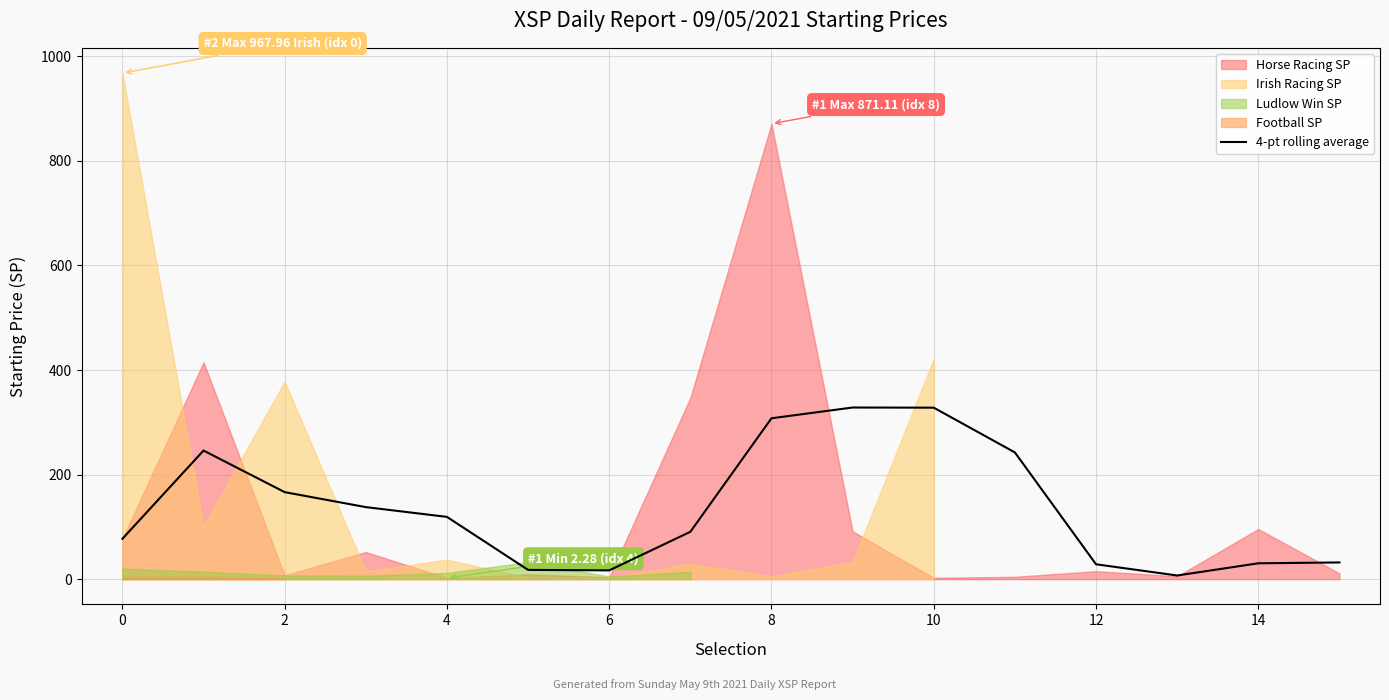

At which label is the value closest to 167?

2